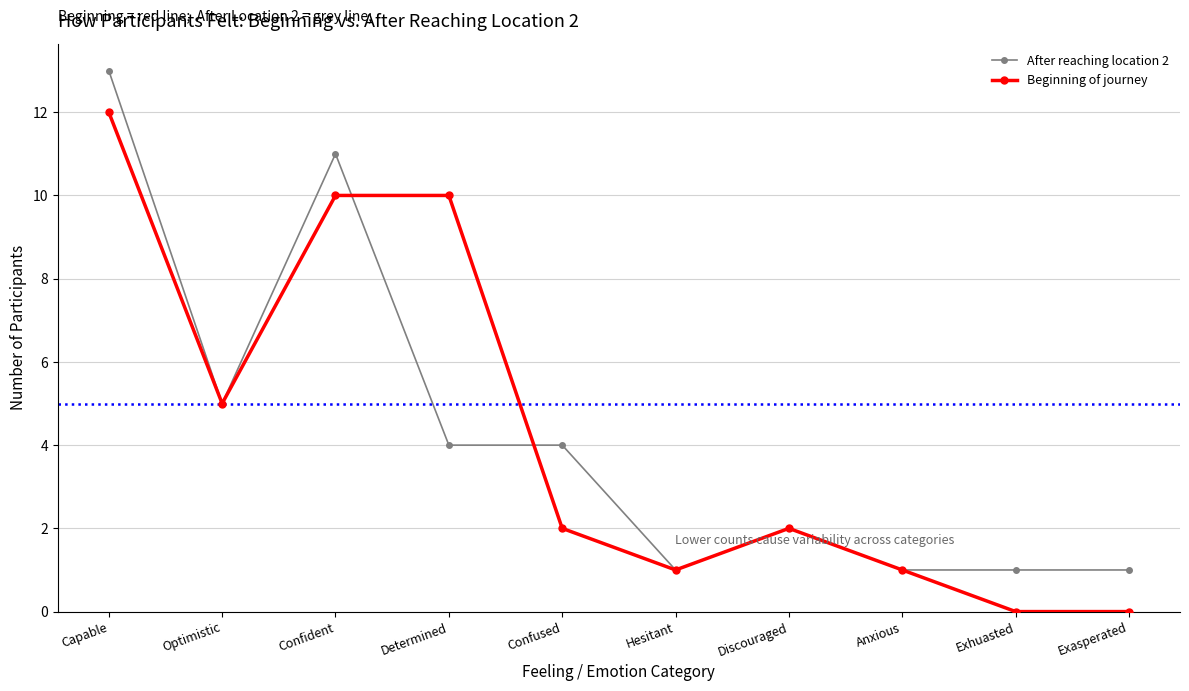

After their last crossing, which series has the higher values: Beginning of journey or After reaching location 2?

After reaching location 2